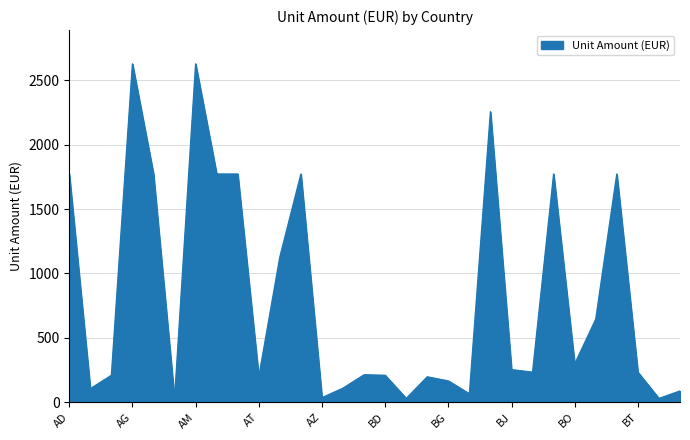

What is the difference between the maximum and minimum values?

2604